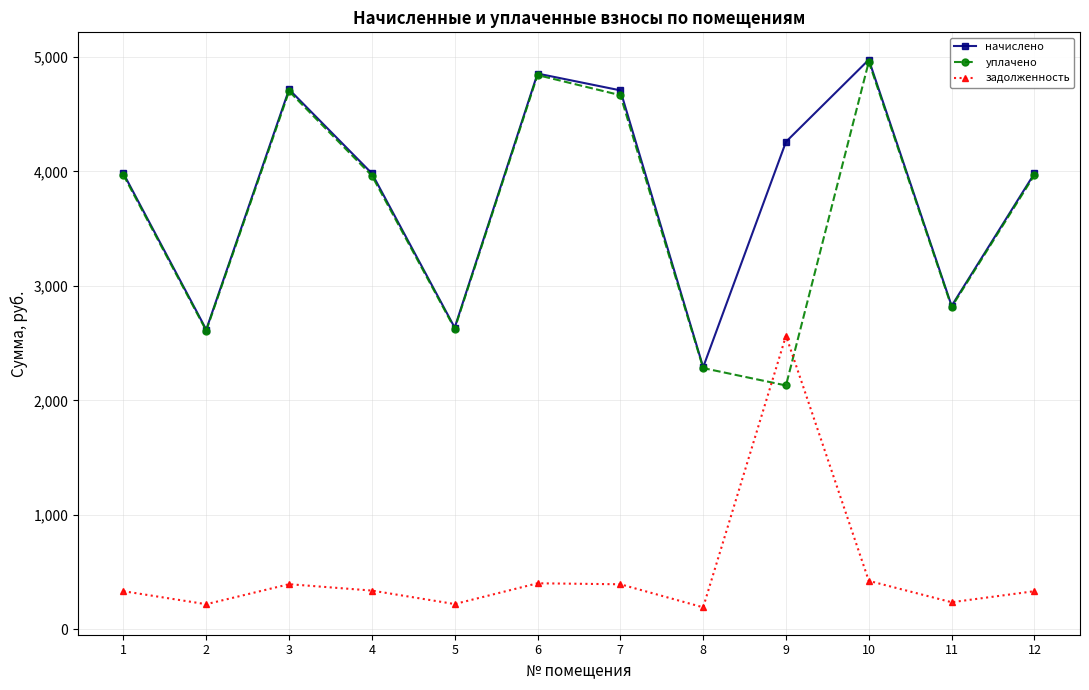

What is the value of the начислено point at the 3rd from the left?

4717.4